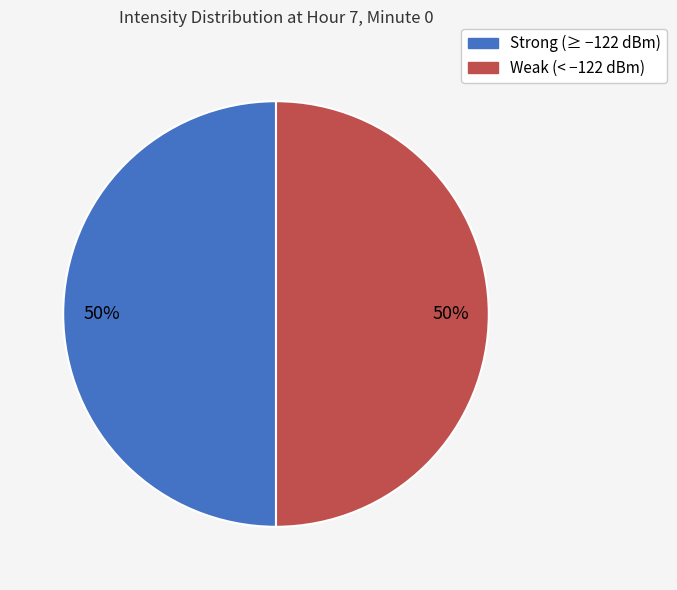

To the nearest percent, what is the average slice percentage?

50%